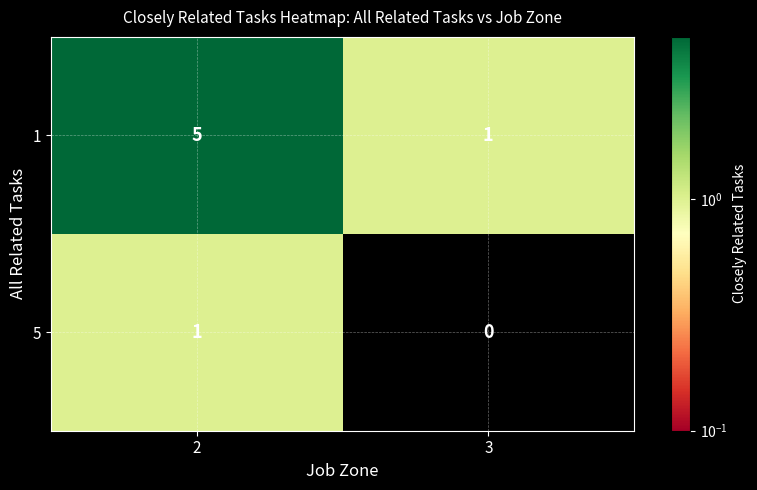

Which series has the largest range (max minus min)?

row_0